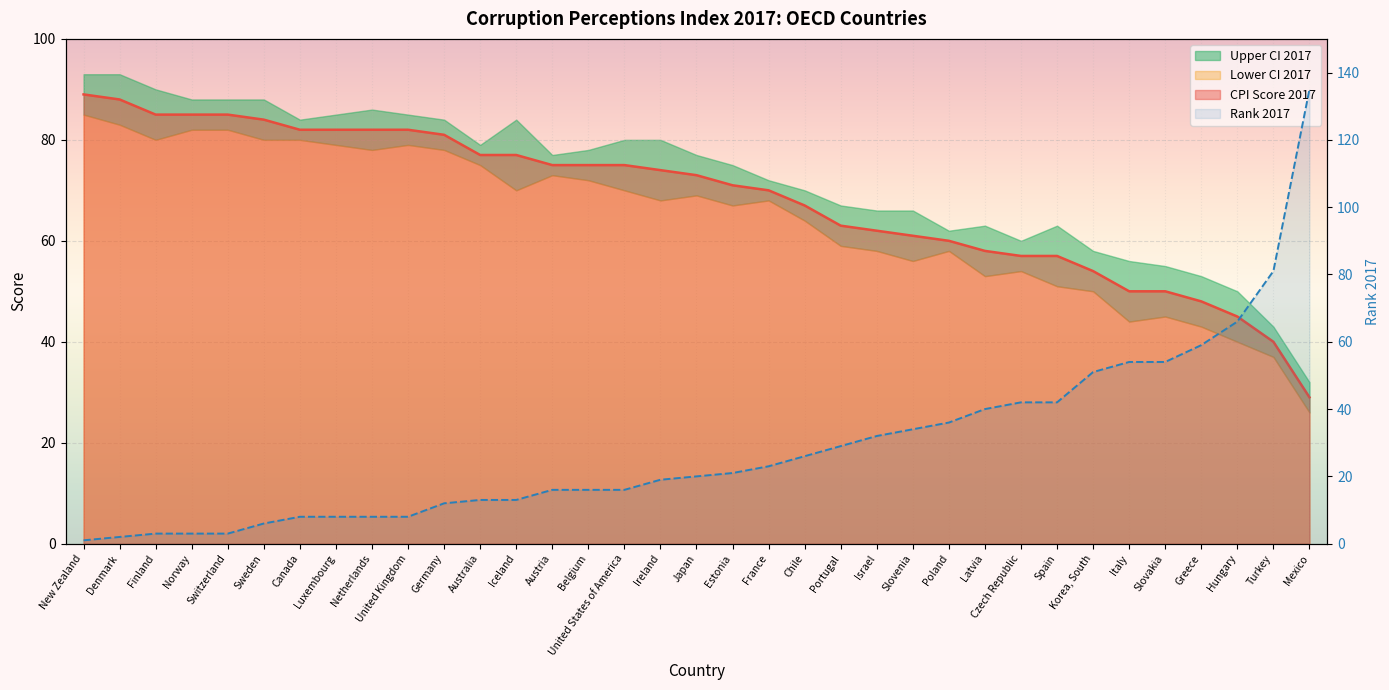

Which has a higher value, Mexico or Finland?

Finland